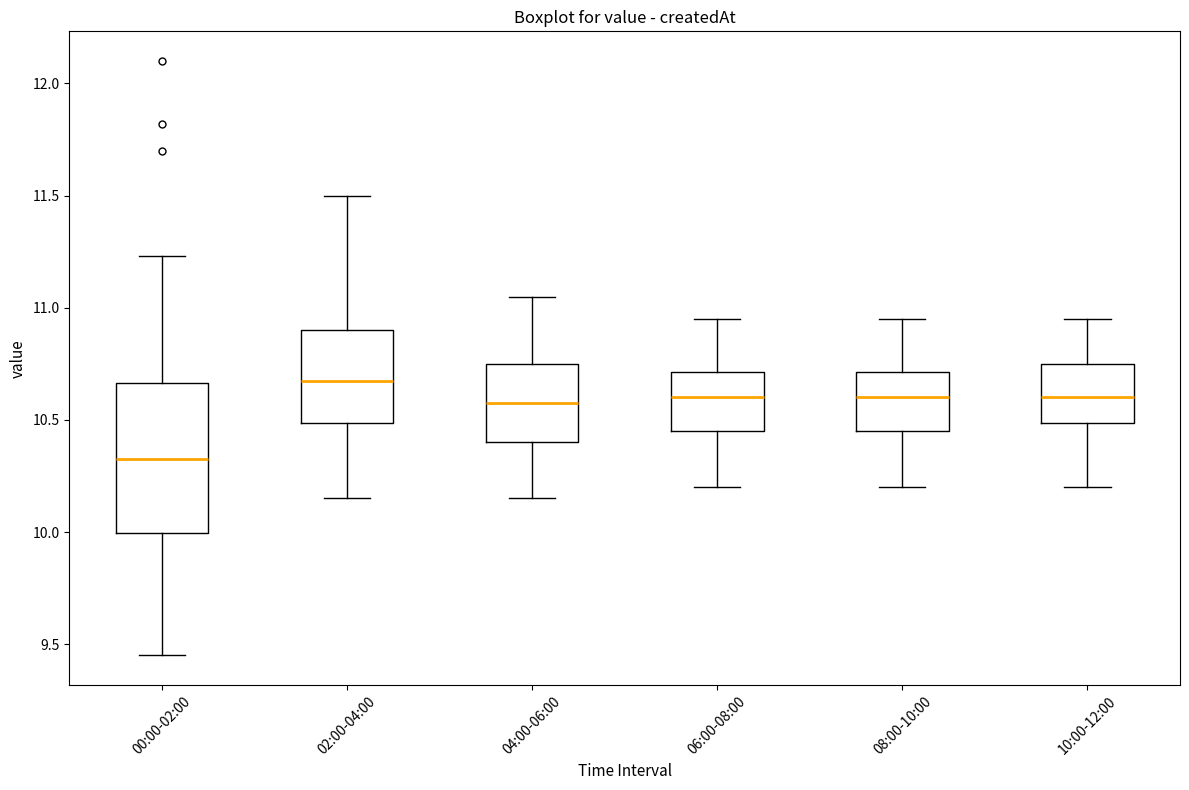

Which box's median line is the lowest?

00:00-02:00